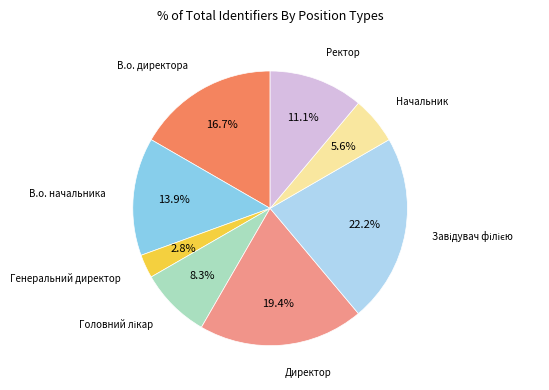

Does Директор account for over 50% of the chart?

No